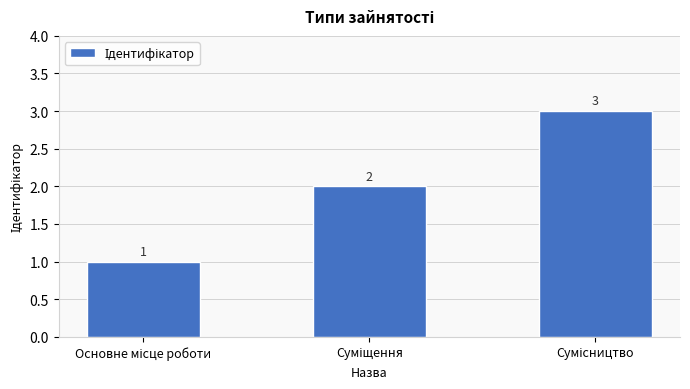

What is the greatest value displayed?

3